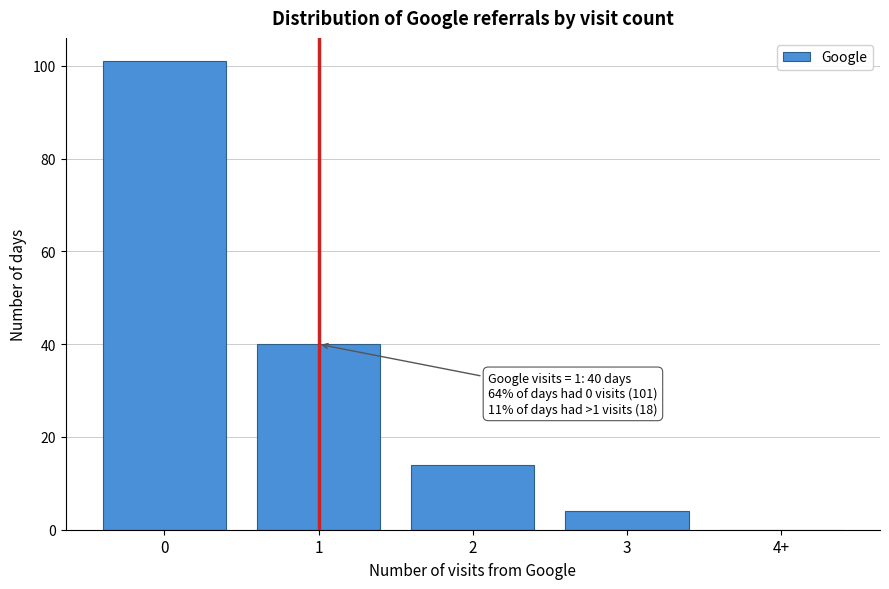

Reading right to left, list all the values displayed in this chart.

4+=0	3=4	2=14	1=40	0=101